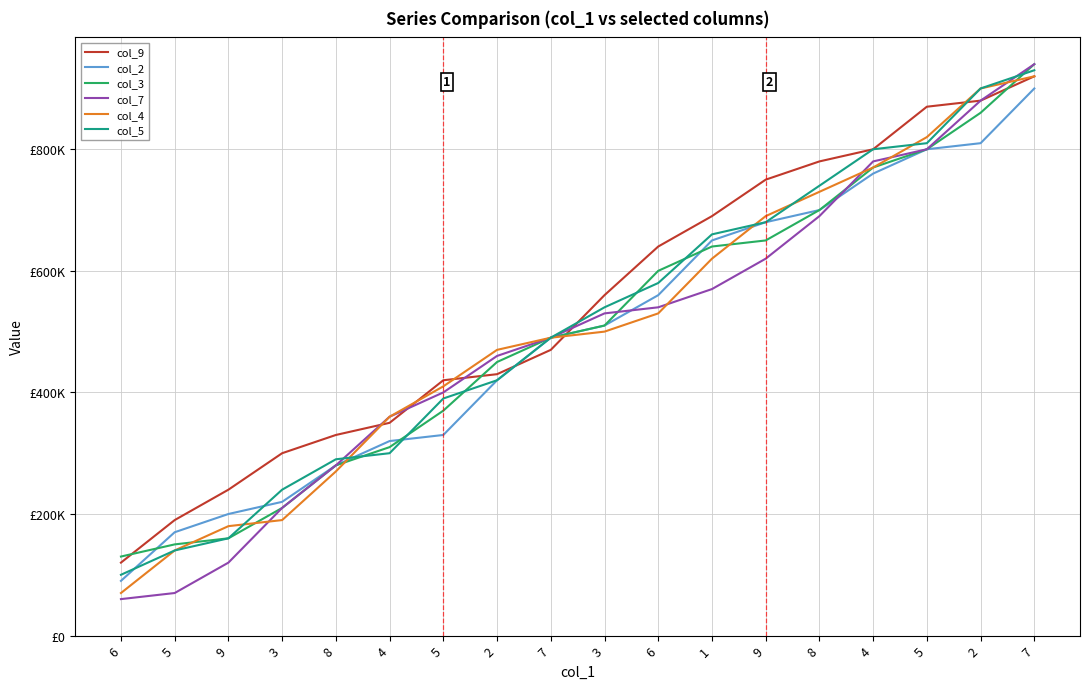

Is this an area chart (filled region under the line)?

No